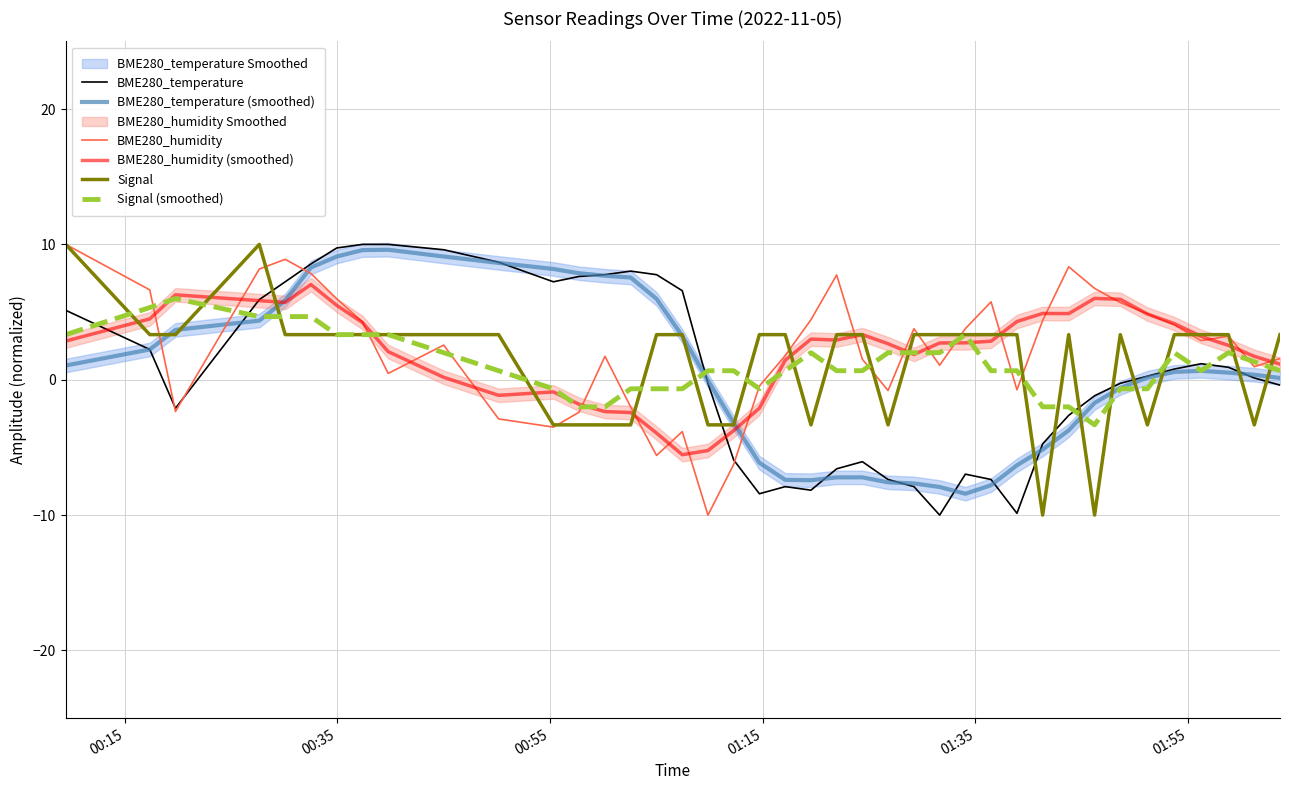

True or false: Signal (smoothed) and BME280_temperature intersect in this chart.

True